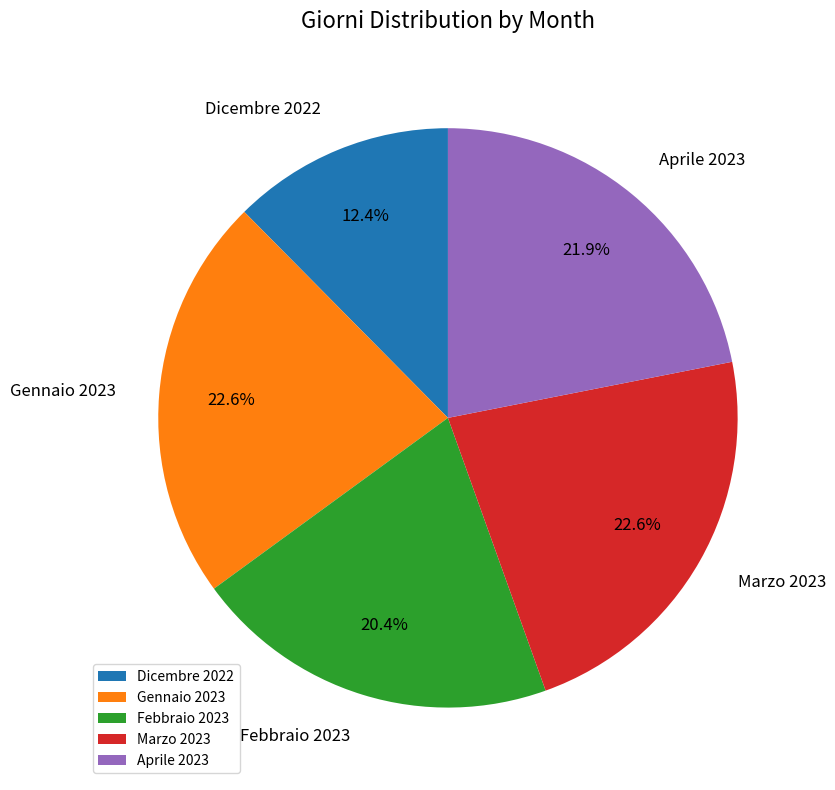

True or false: Dicembre 2022 accounts for 25% of the total.

False